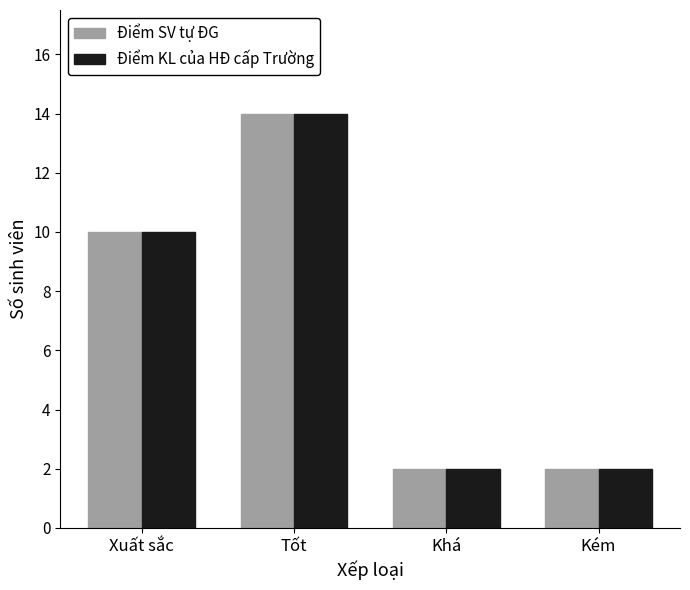

What is the sum of all Điểm SV tự ĐG values?

28